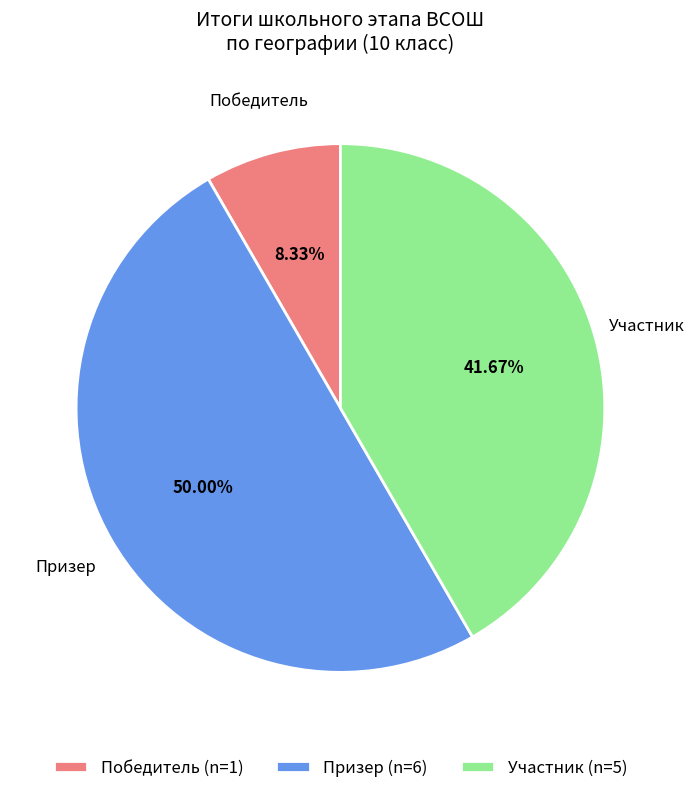

To the nearest percent, what is the average slice percentage?

33%